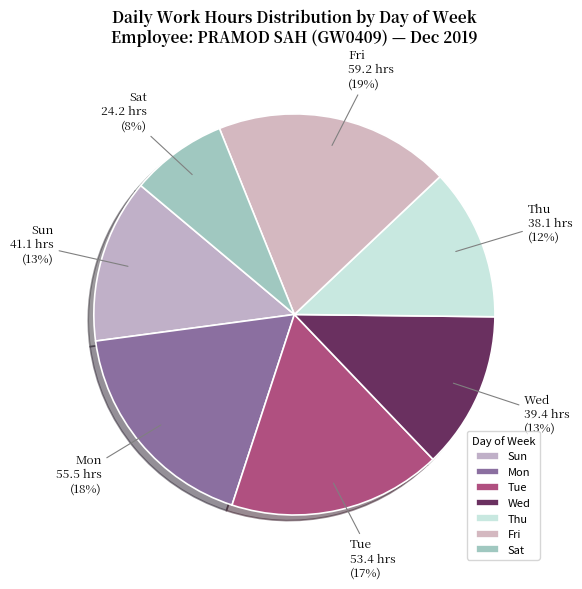

What percentage is the Mon slice, to the nearest percent?

18%